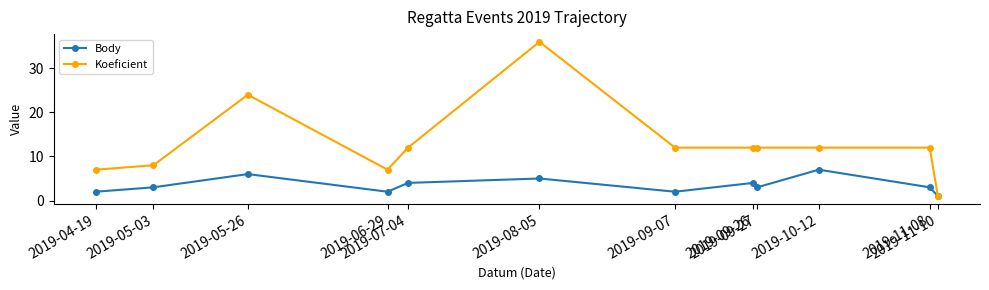

Reading left to right, extract all data points from this chart.

Body: 2019-04-19=2	2019-05-03=3	2019-05-26=6	2019-06-29=2	2019-07-04=4	2019-08-05=5	2019-09-07=2	2019-09-26=4	2019-09-27=3	2019-10-12=7	2019-11-08=3	2019-11-10=1
Koeficient: 2019-04-19=7	2019-05-03=8	2019-05-26=24	2019-06-29=7	2019-07-04=12	2019-08-05=36	2019-09-07=12	2019-09-26=12	2019-09-27=12	2019-10-12=12	2019-11-08=12	2019-11-10=1